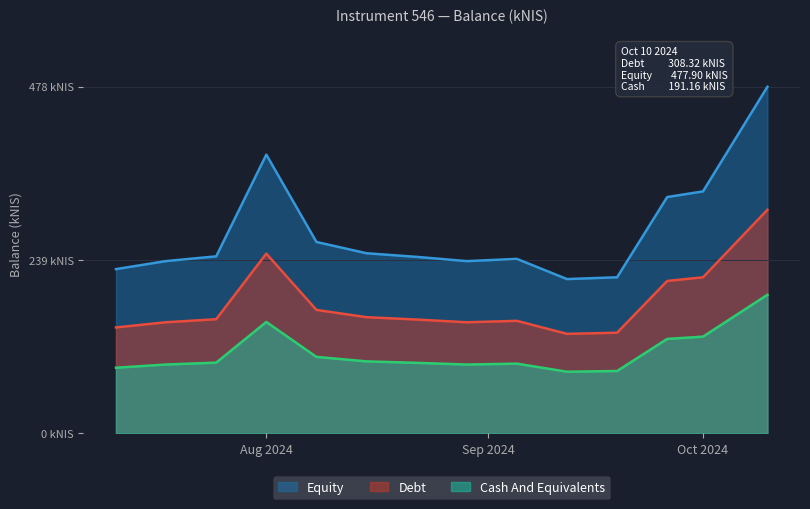

Does the chart have visible grid lines?

Yes